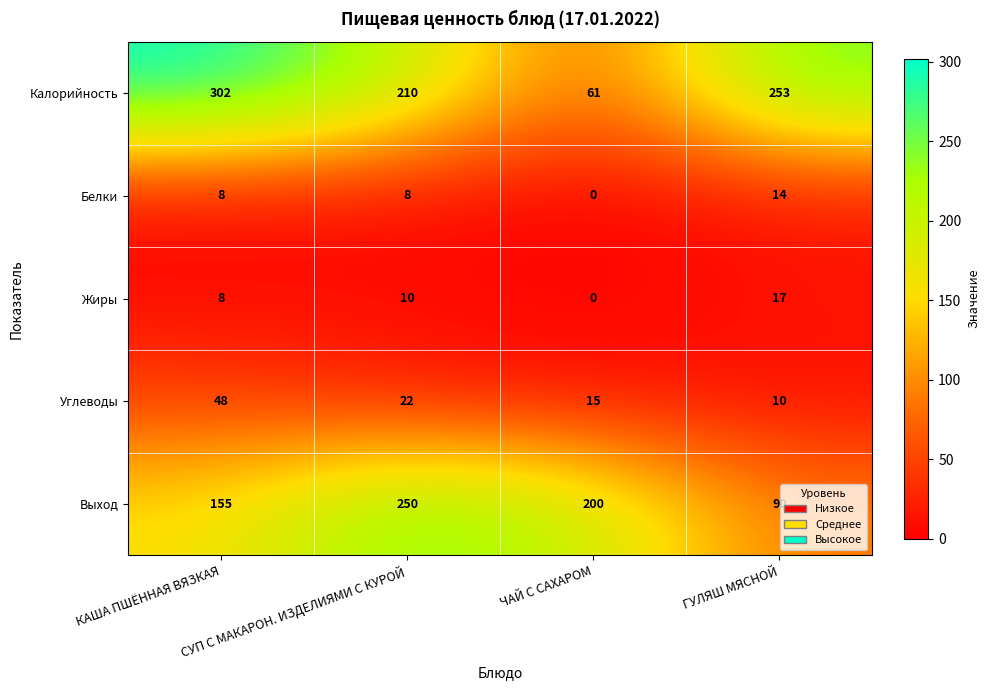

What is the maximum value shown in the chart?

302